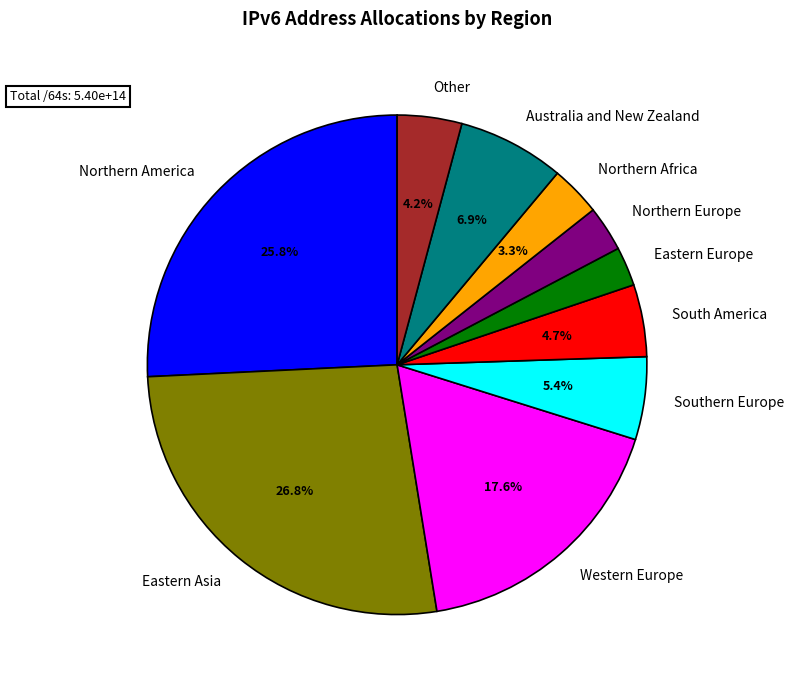

What is the ratio of the value at South America to the value at Australia and New Zealand?

0.7